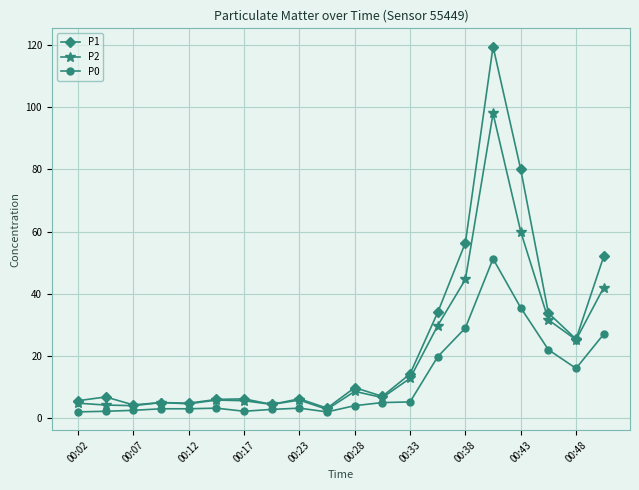

True or false: P0 has more than 2 interior local peaks.

True